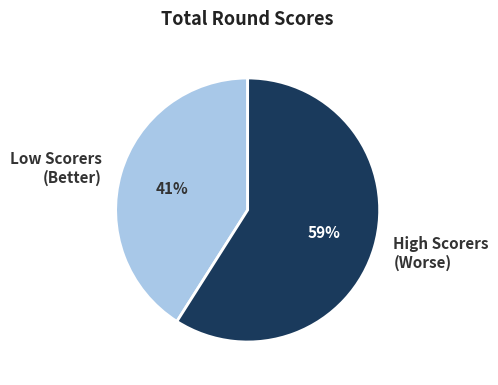

Which category has the biggest portion of the pie?

High Scorers (Worse)